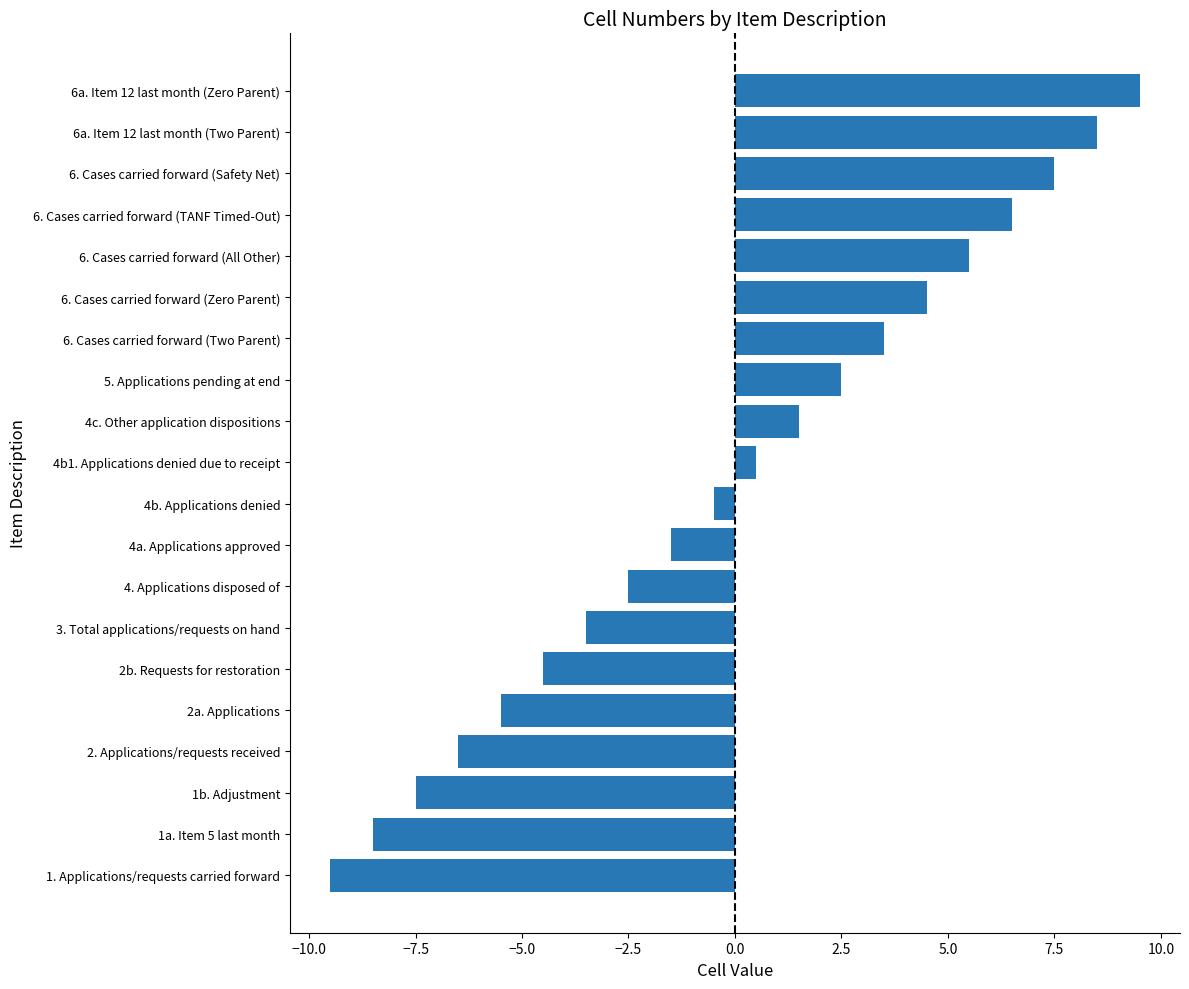

What is the change in value from 3. Total applications/requests on hand to 6. Cases carried forward (Zero Parent)?

+8.0